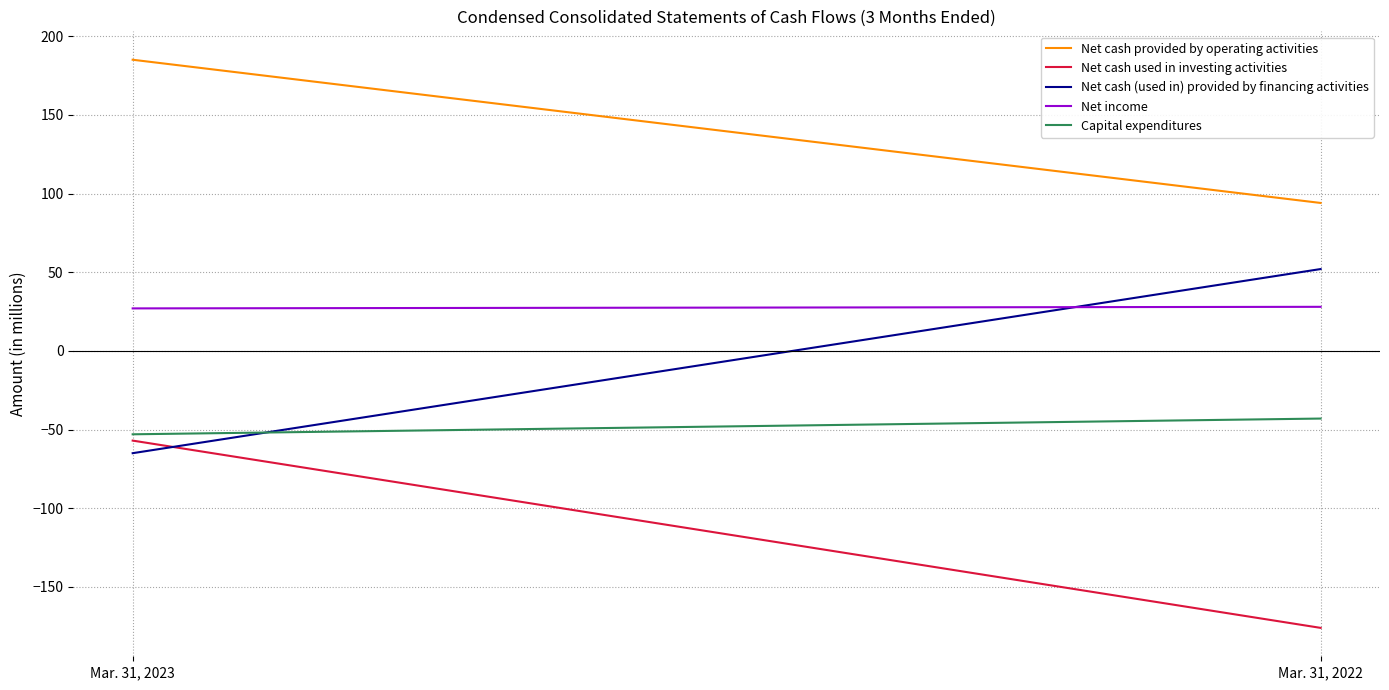

Reading left to right, list all the values displayed in this chart.

Net cash provided by operating activities: Mar. 31, 2023=185	Mar. 31, 2022=94
Net cash used in investing activities: Mar. 31, 2023=-57	Mar. 31, 2022=-176
Net cash (used in) provided by financing activities: Mar. 31, 2023=-65	Mar. 31, 2022=52
Net income: Mar. 31, 2023=27	Mar. 31, 2022=28
Capital expenditures: Mar. 31, 2023=-53	Mar. 31, 2022=-43